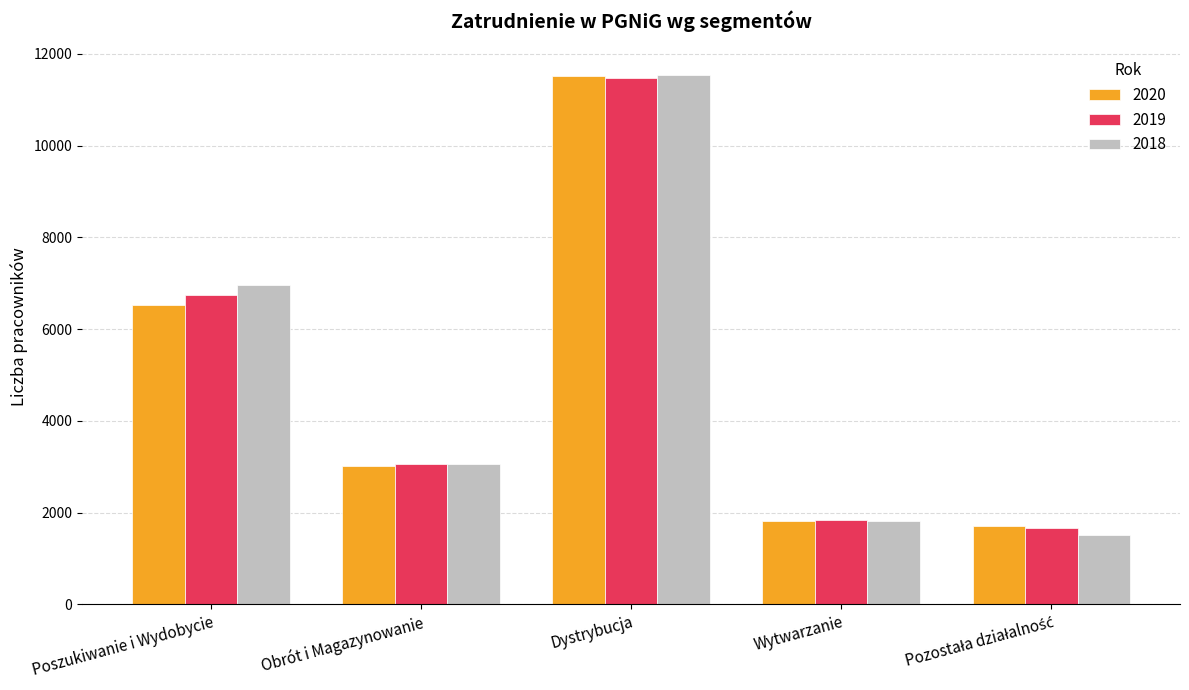

Reading left to right, extract all data points from this chart.

2020: 6534	3026	11517	1817	1714
2019: 6747	3061	11482	1833	1663
2018: 6958	3051	11542	1813	1510